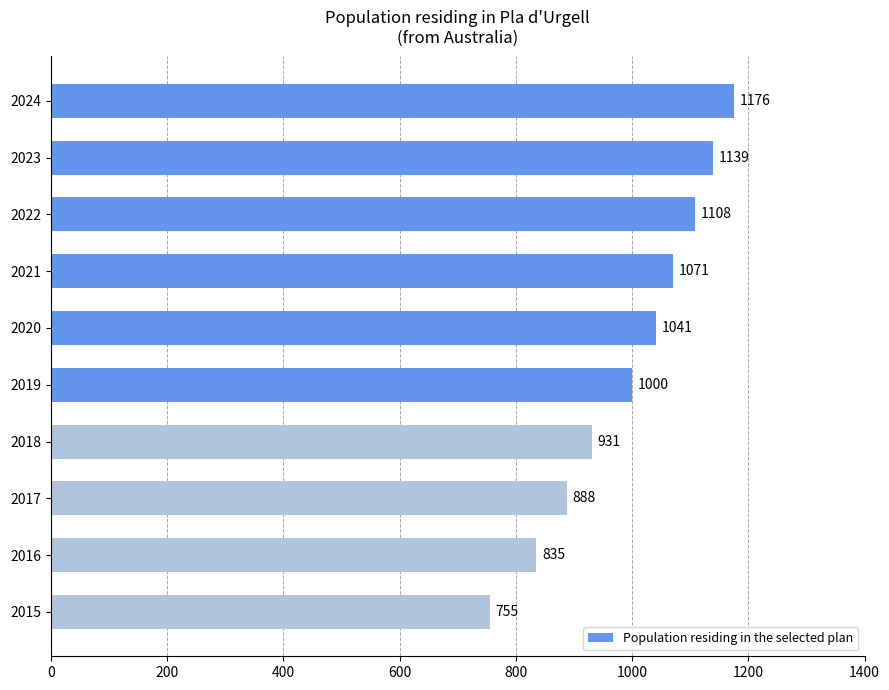

What is the sum of all values?

9944